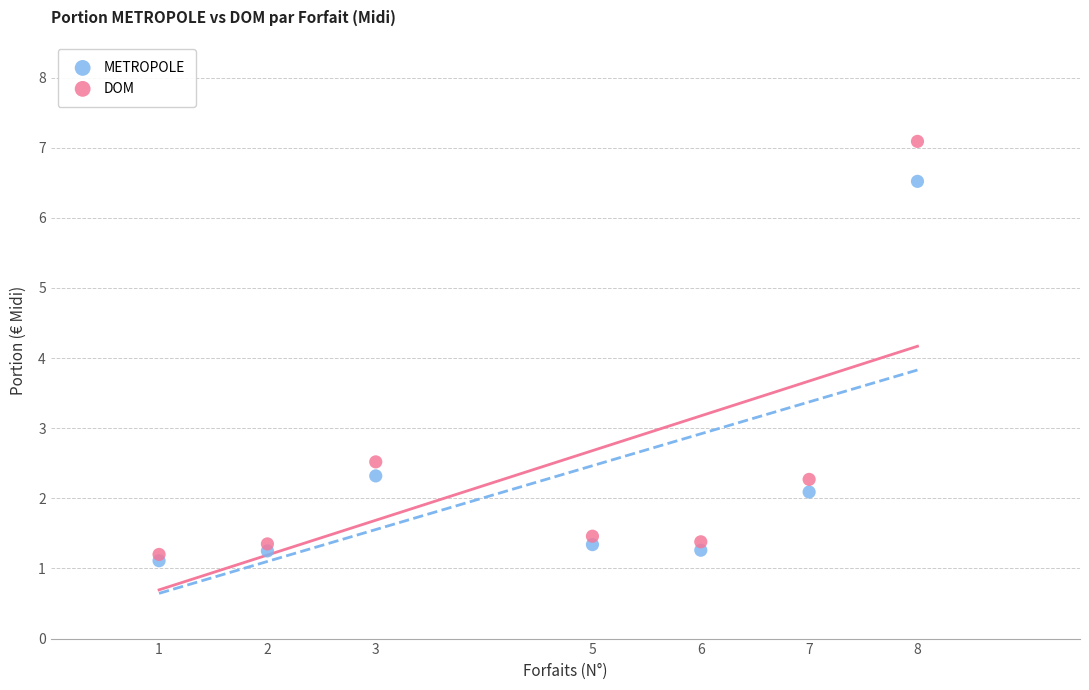

Across all data points, what is the range of Y values (max minus min)?

6.0